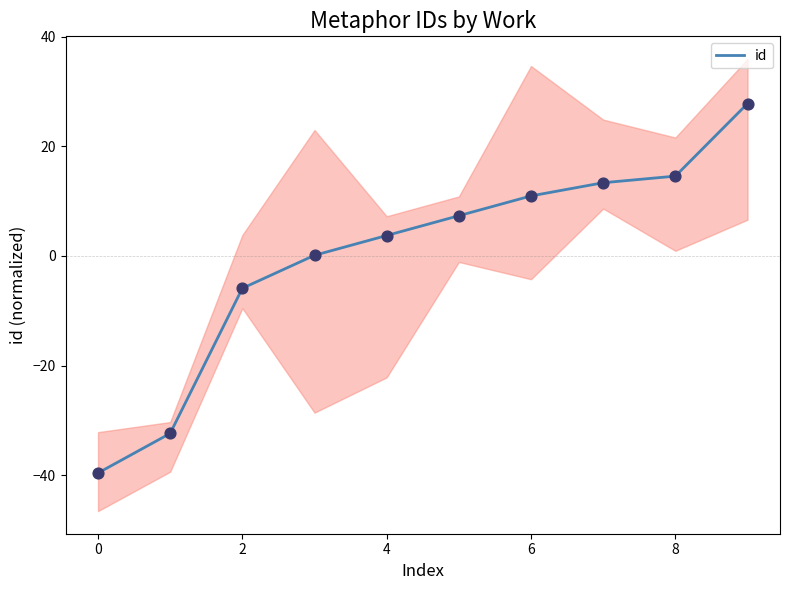

The id series shows -57.3 at 0. True or false?

False